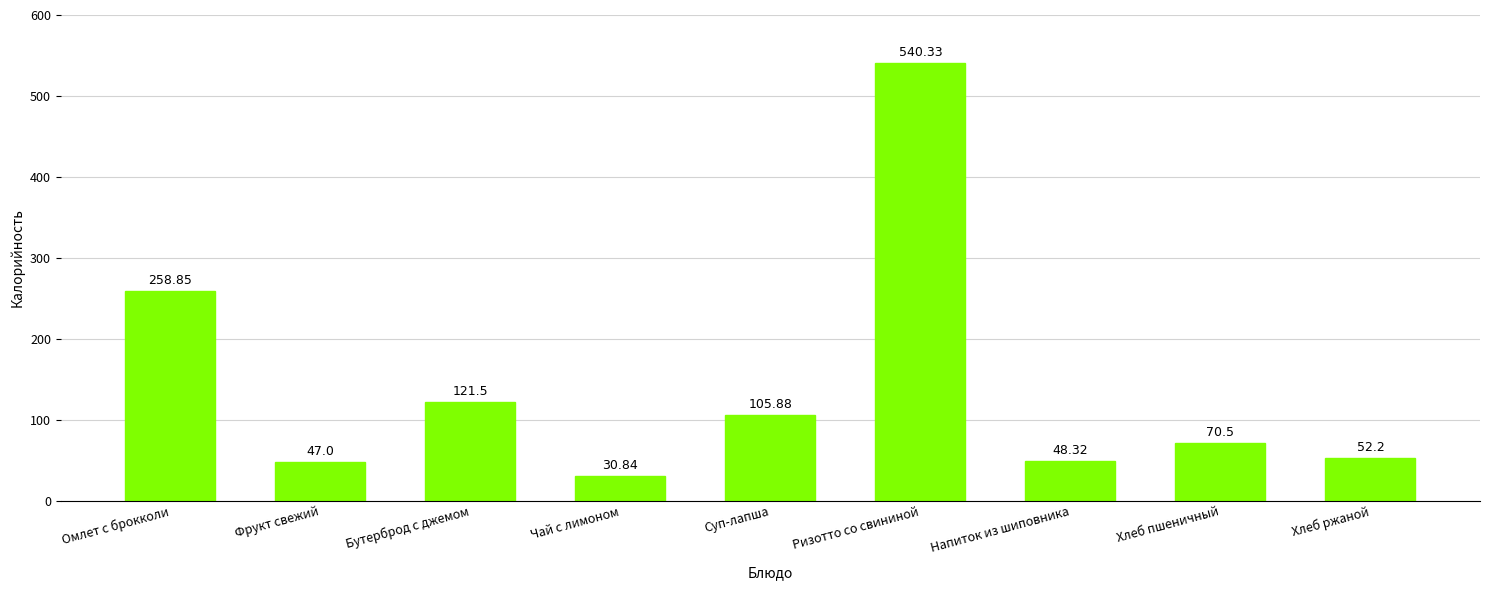

Are the bars horizontal?

No